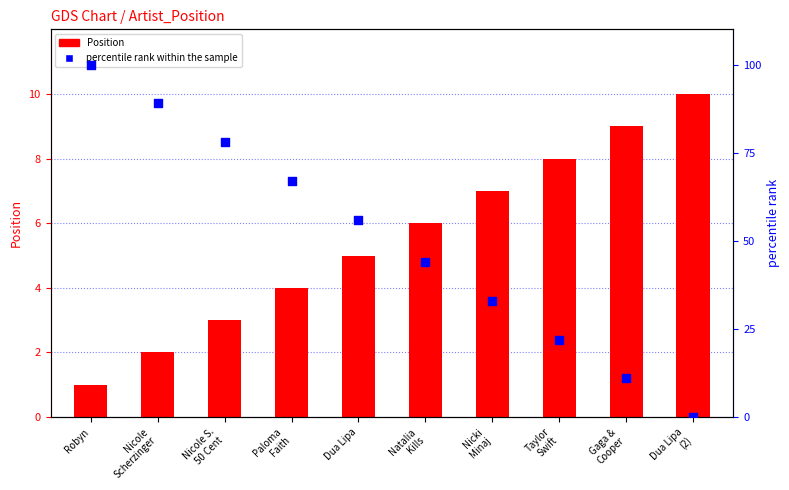

Which series has the largest total across all categories?

percentile rank within the sample